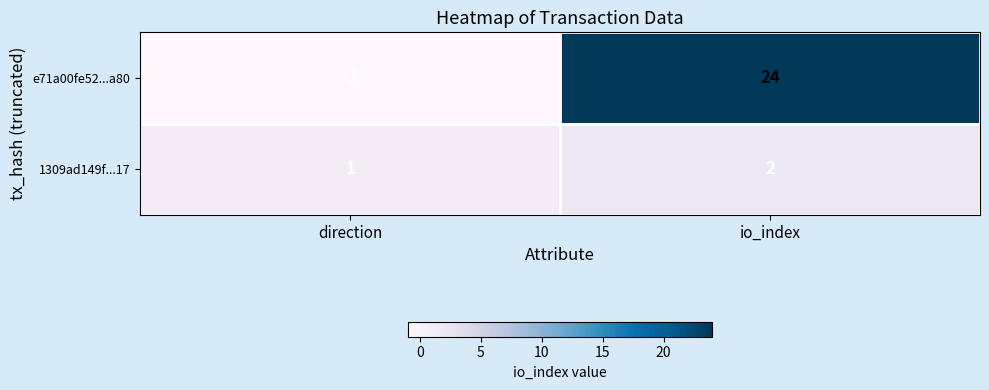

What is the average value of the e71a00fe52...a80 series?

12